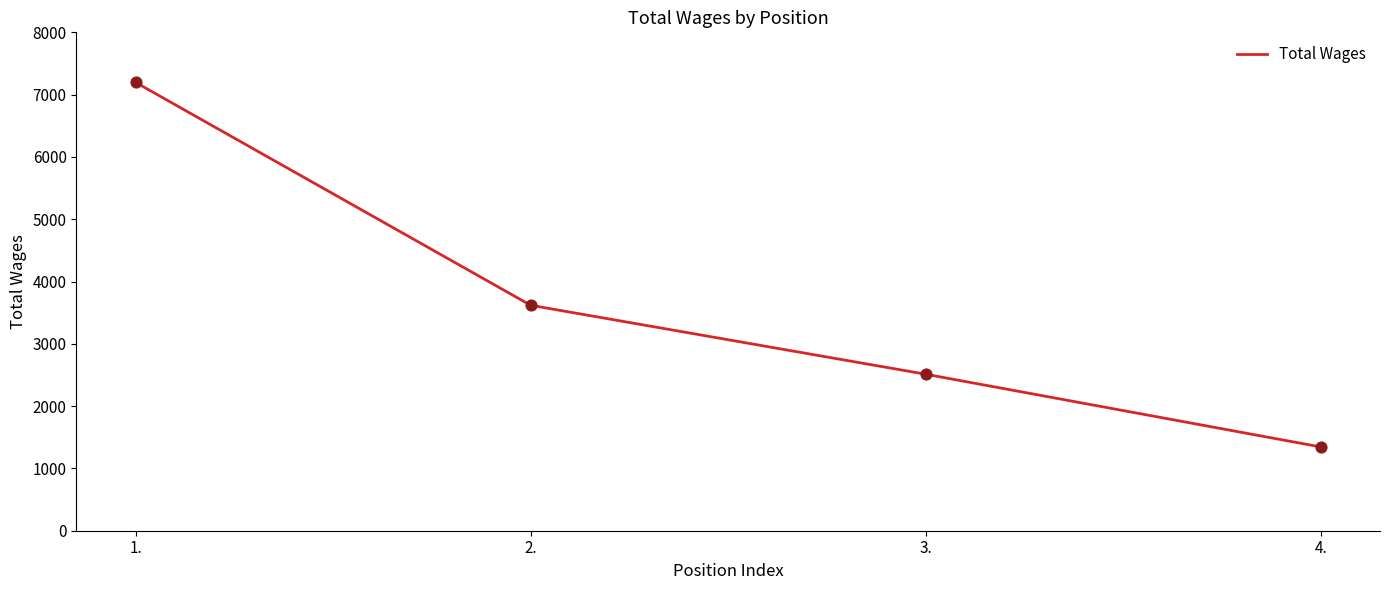

Approximately how many times larger is the value at 4. compared to 3.?

0.5